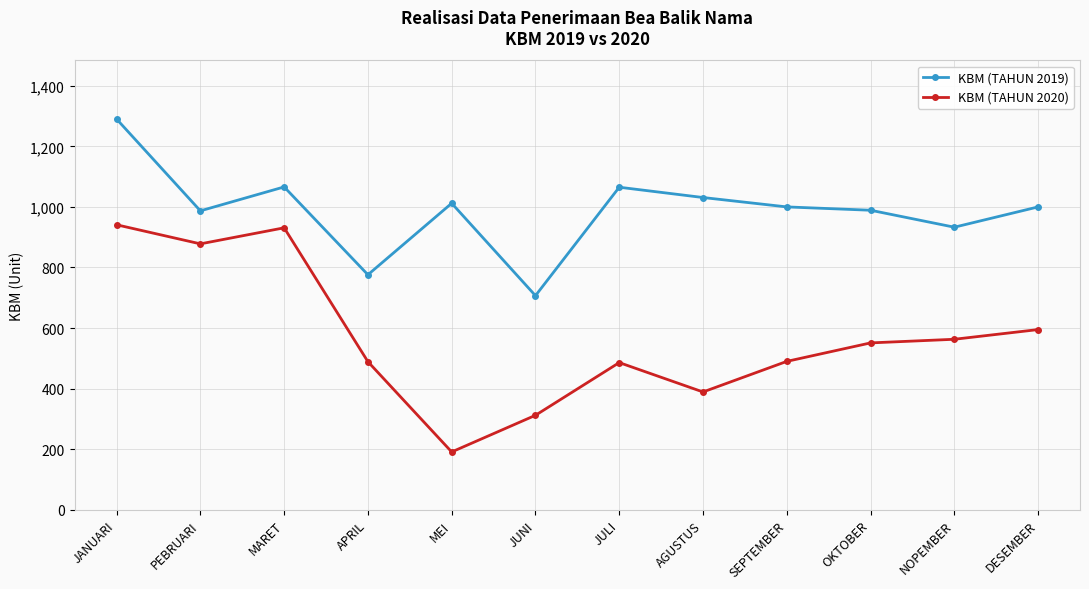

What is the minimum value for KBM (TAHUN 2020)?

191